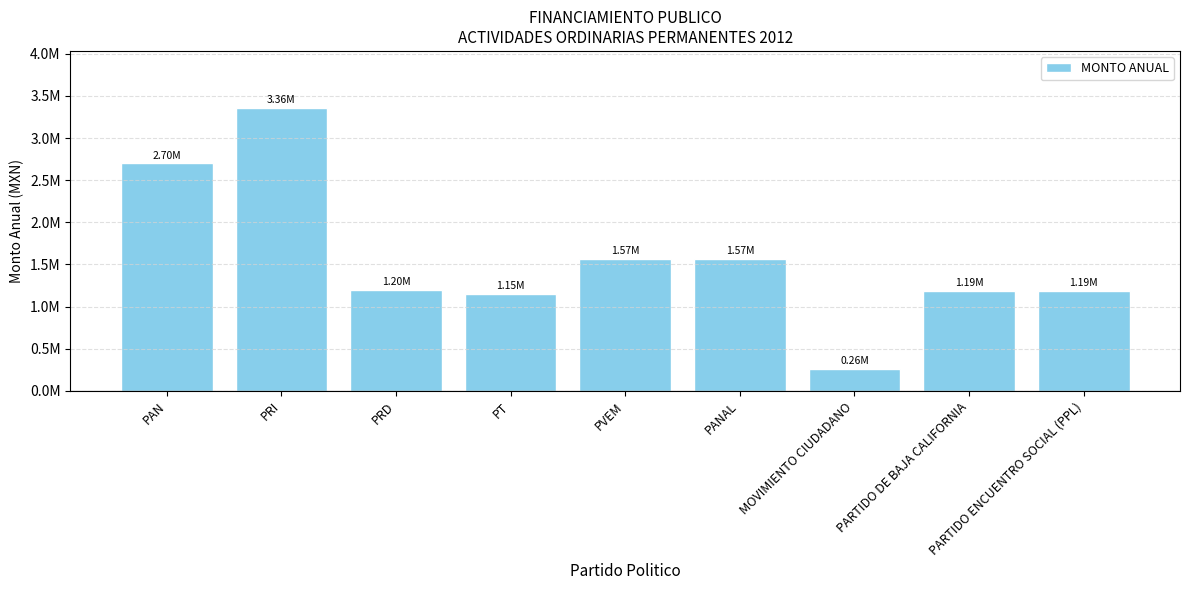

What value does the data have at PAN?

2702671.4